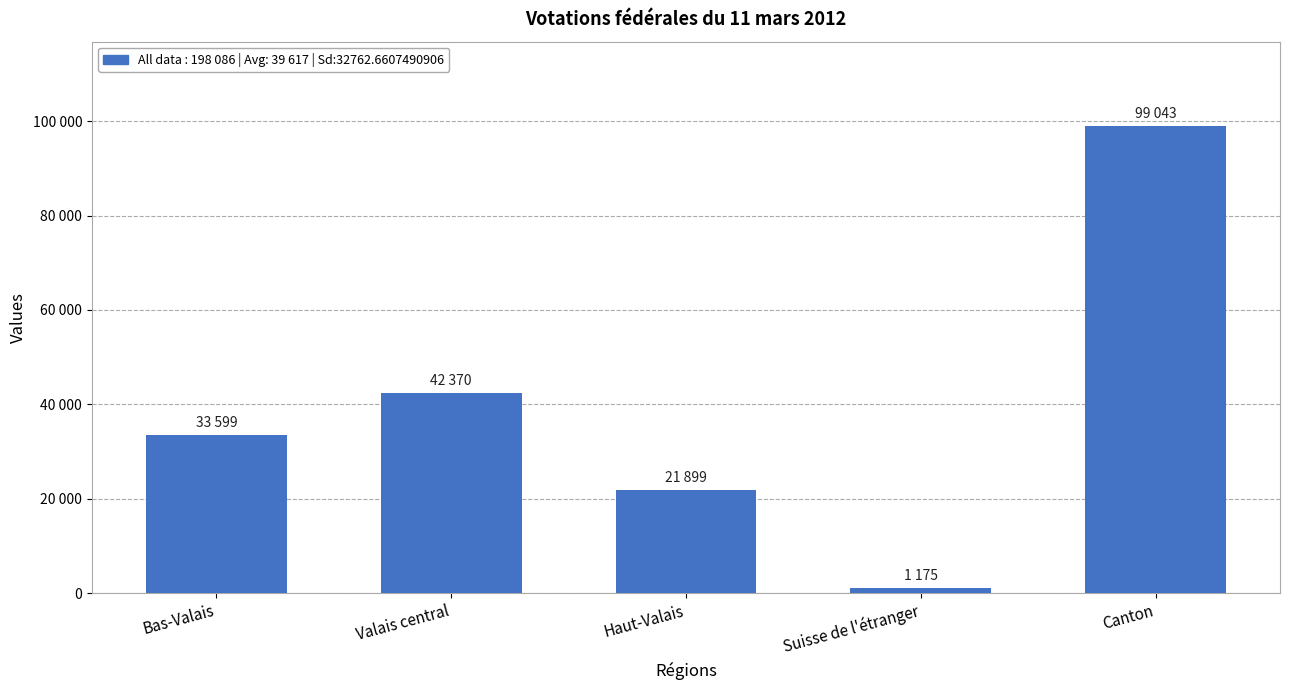

Between Canton and Haut-Valais, which is larger?

Canton